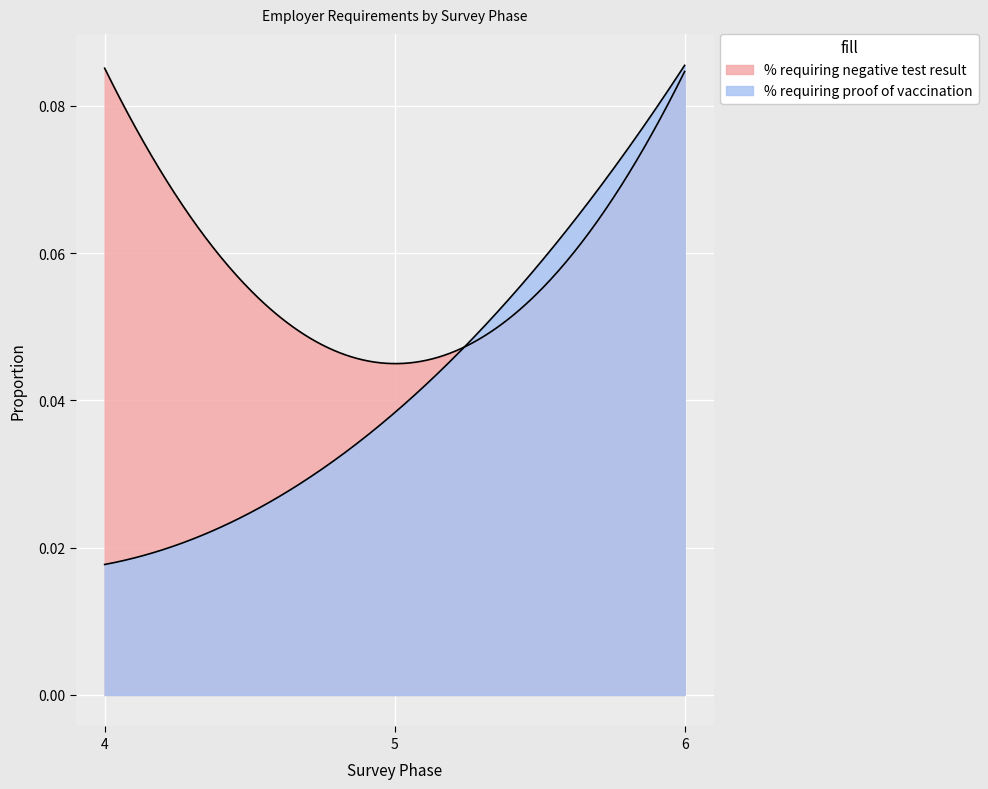

Reading left to right, extract all data points from this chart.

% requiring negative test result: 0.1	0.1	0.0	0.0	0.1	0.1
% requiring proof of vaccination: 0.0	0.0	0.0	0.0	0.1	0.1